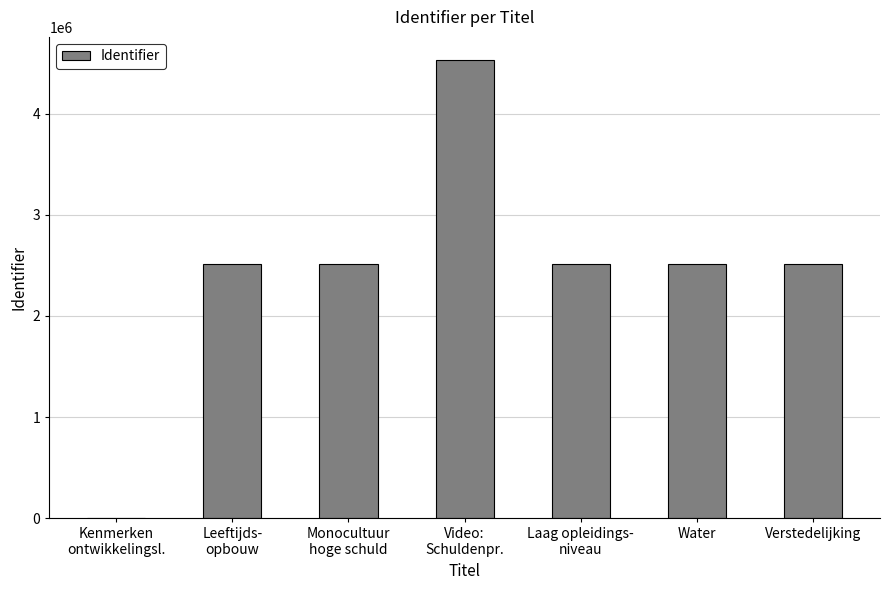

What is the sum of all values?

17088350